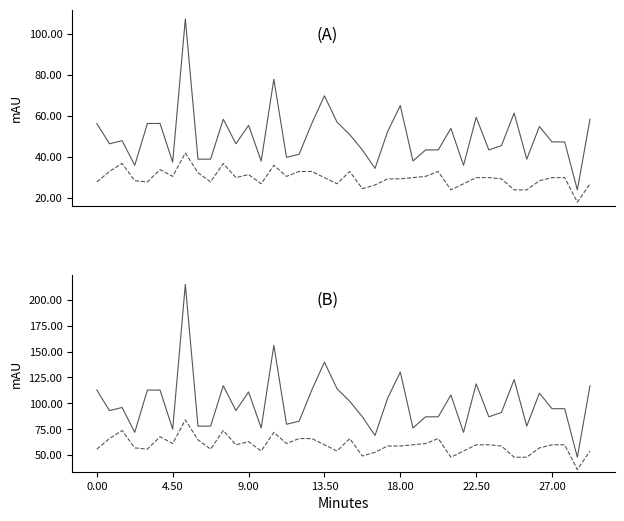

Is it true that P2 equals 48.0 at 34?

True